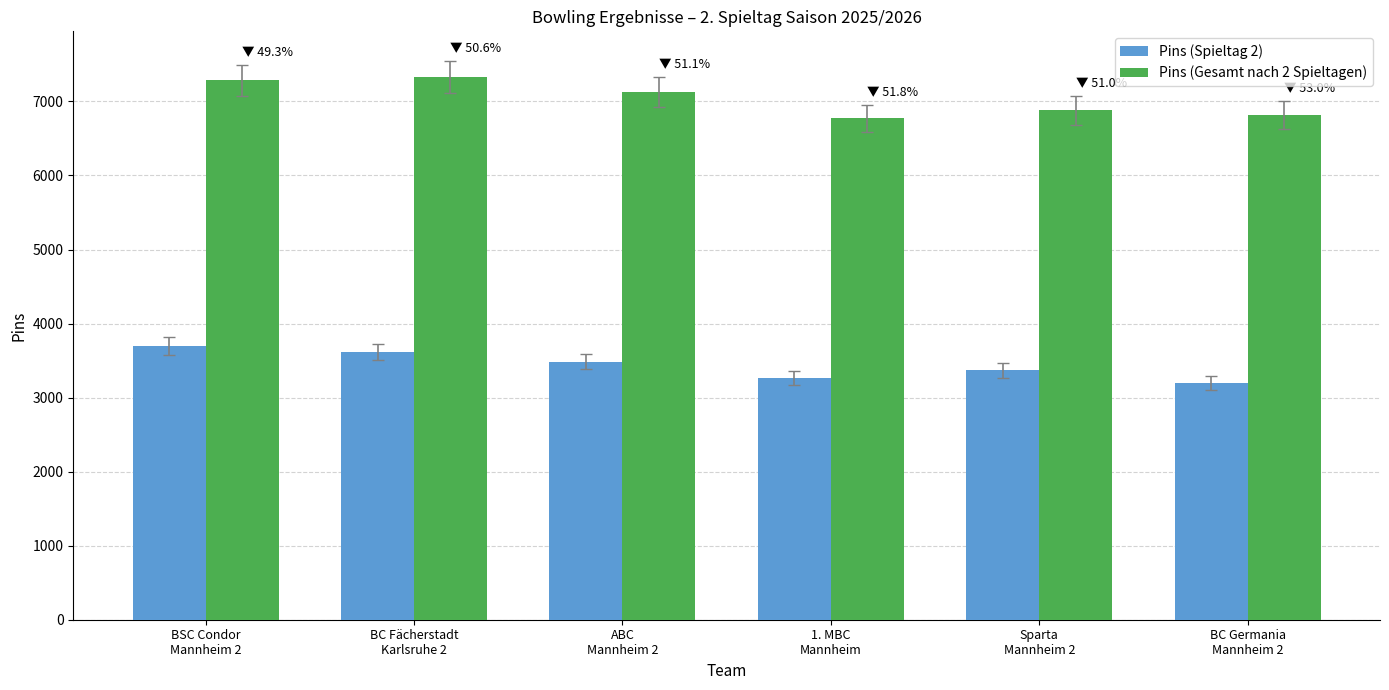

What is the label of the 4th bar from the right?

ABC
Mannheim 2